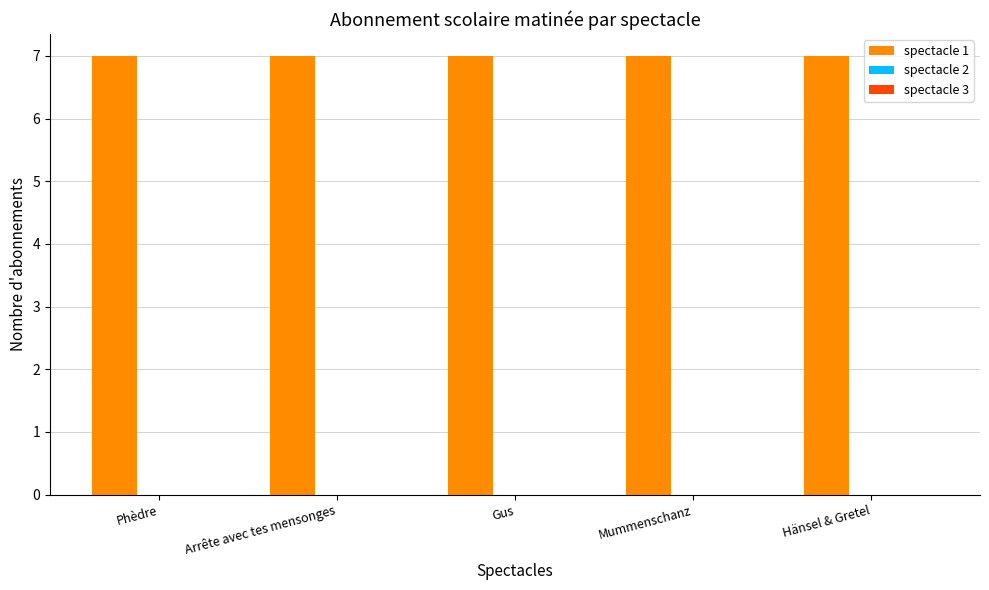

Rank the series by their maximum value, from highest to lowest.

spectacle 1, spectacle 2, spectacle 3